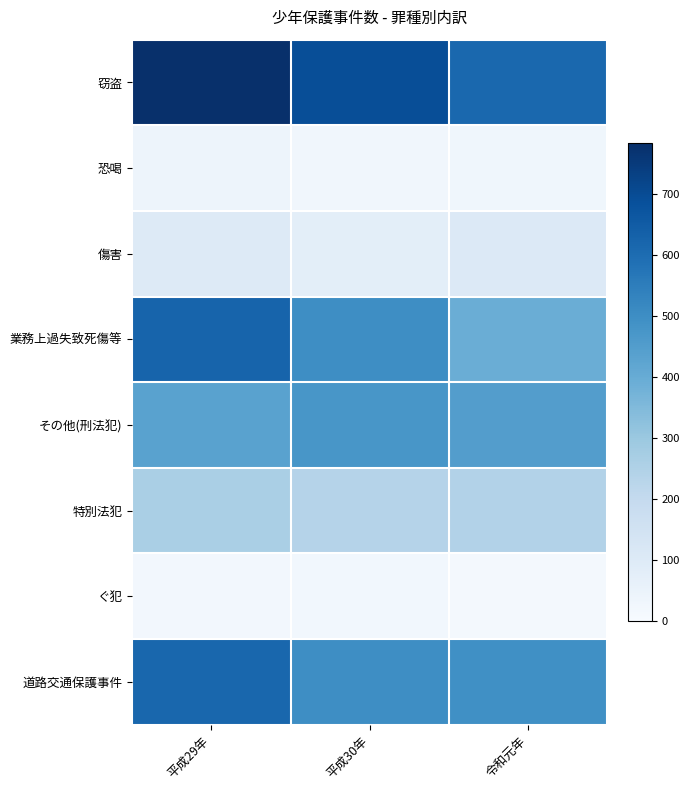

Reading left to right, list all the values displayed in this chart.

窃盗: 平成29年=784	平成30年=693	令和元年=614
恐喝: 平成29年=39	平成30年=25	令和元年=30
傷害: 平成29年=100	平成30年=77	令和元年=106
業務上過失致死傷等: 平成29年=627	平成30年=500	令和元年=395
その他(刑法犯): 平成29年=432	平成30年=474	令和元年=448
特別法犯: 平成29年=265	平成30年=236	令和元年=243
ぐ犯: 平成29年=19	平成30年=23	令和元年=13
道路交通保護事件: 平成29年=616	平成30年=502	令和元年=494